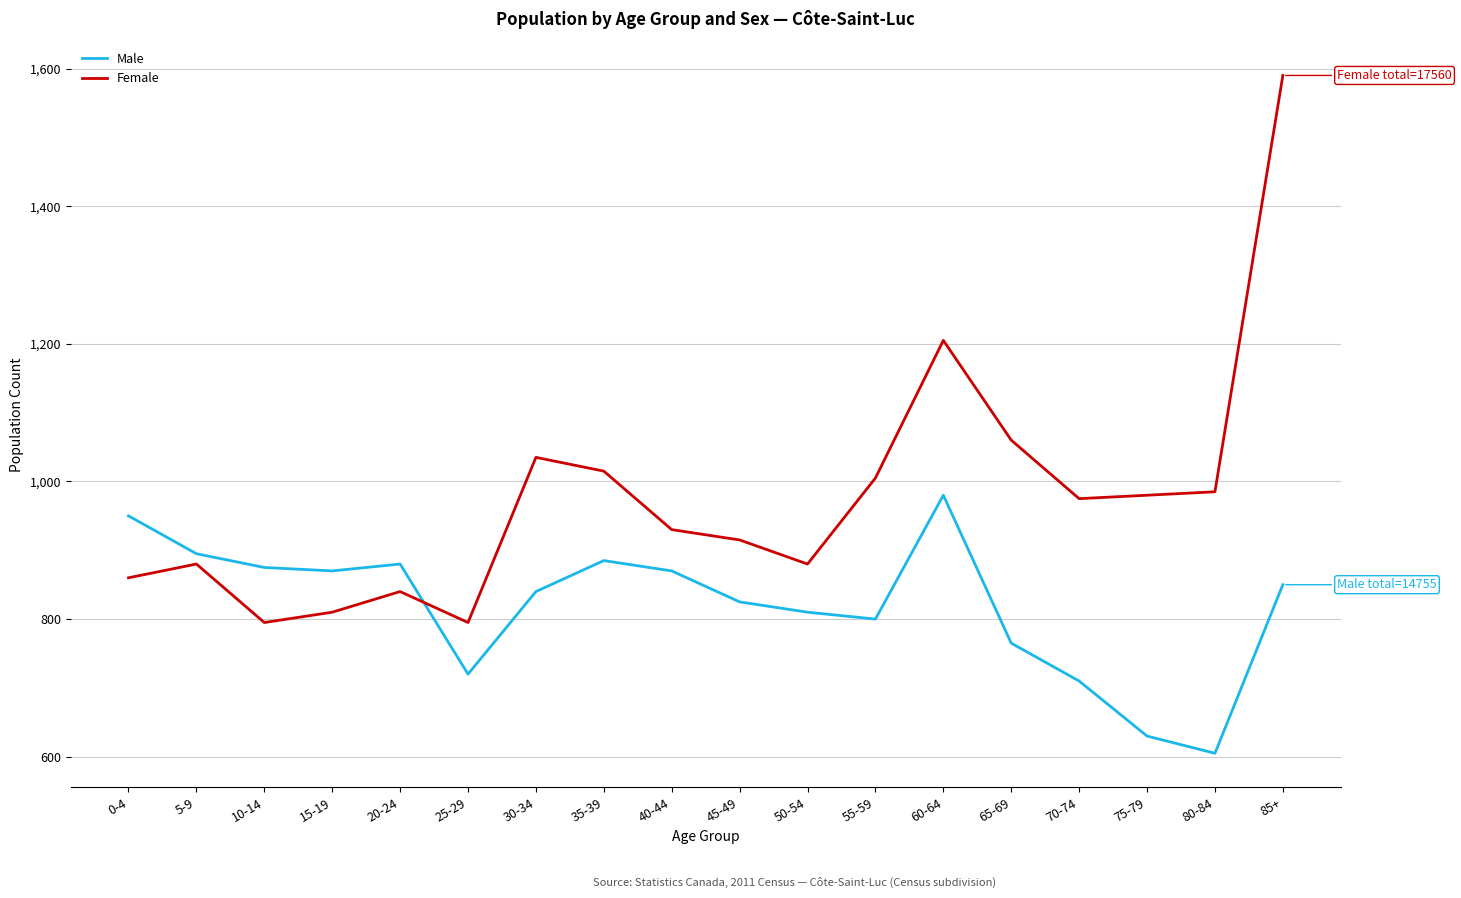

Where is Male nearest to the value 792?

55-59